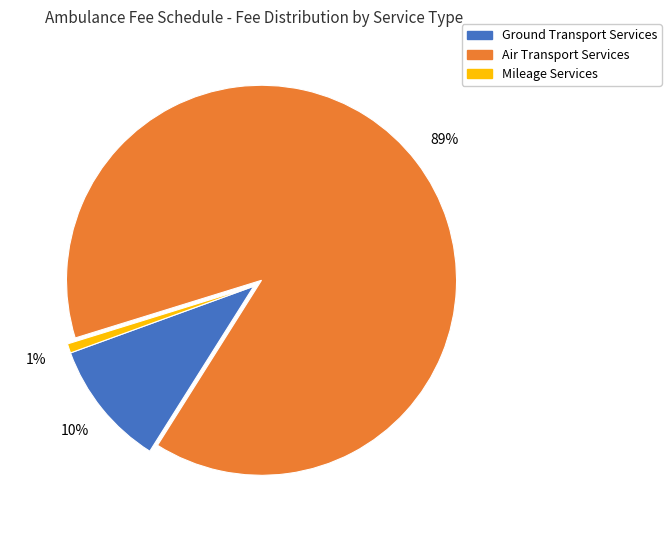

Which has a higher value, Ground Transport Services or Mileage Services?

Ground Transport Services